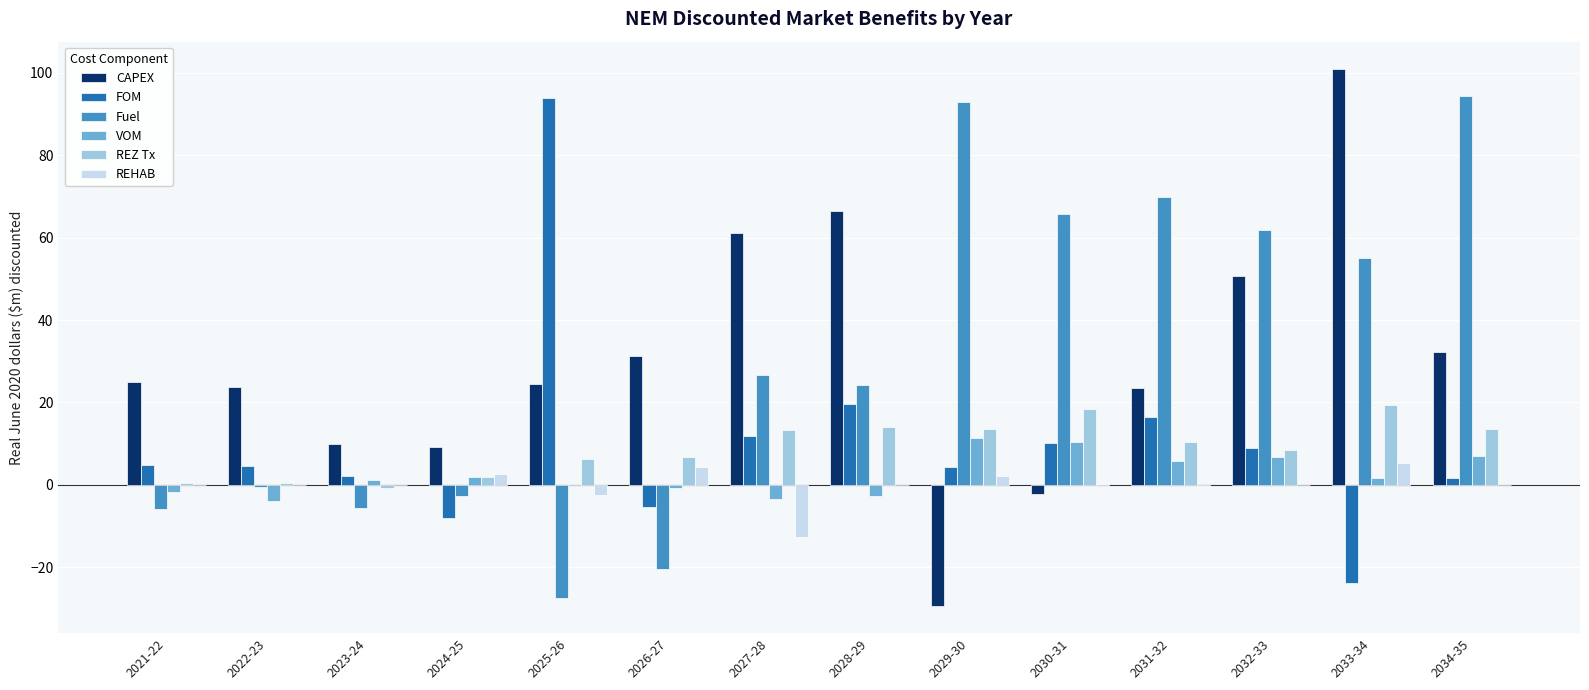

Which series changed the most between 2021-22 and 2024-25?

CAPEX